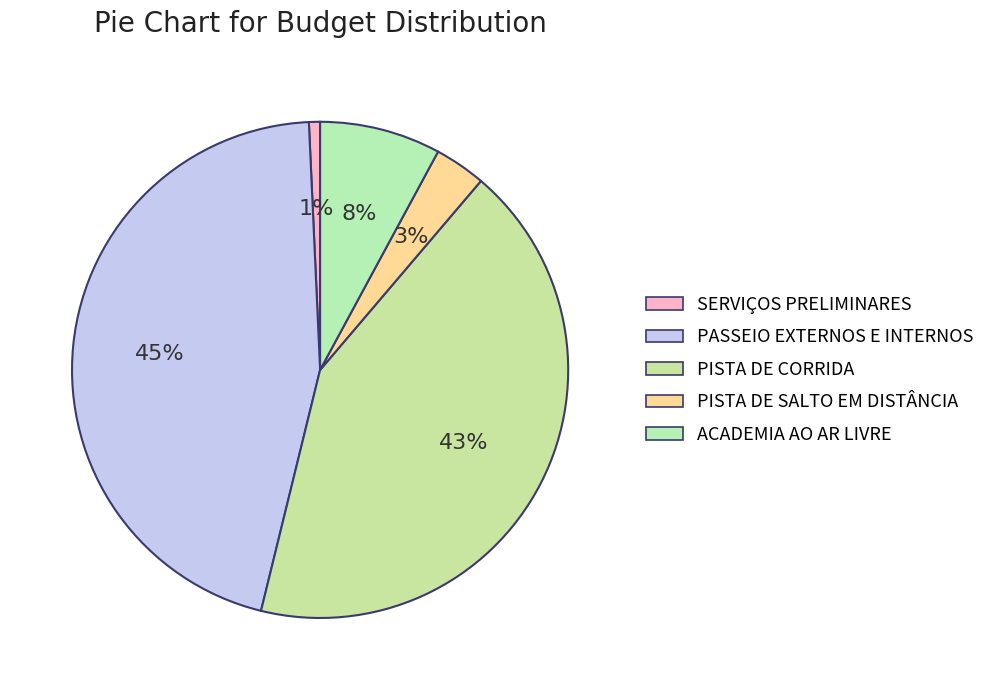

How many slices are in this pie chart?

5